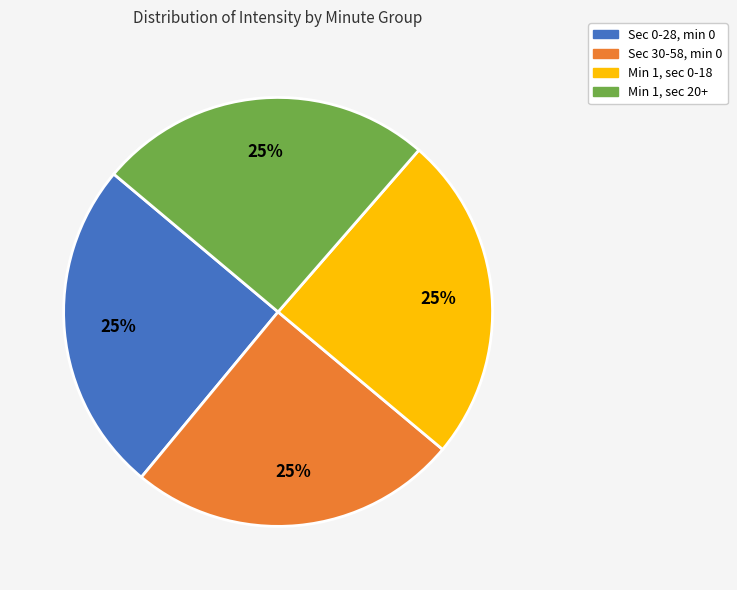

To the nearest percent, what is the average slice percentage?

25%